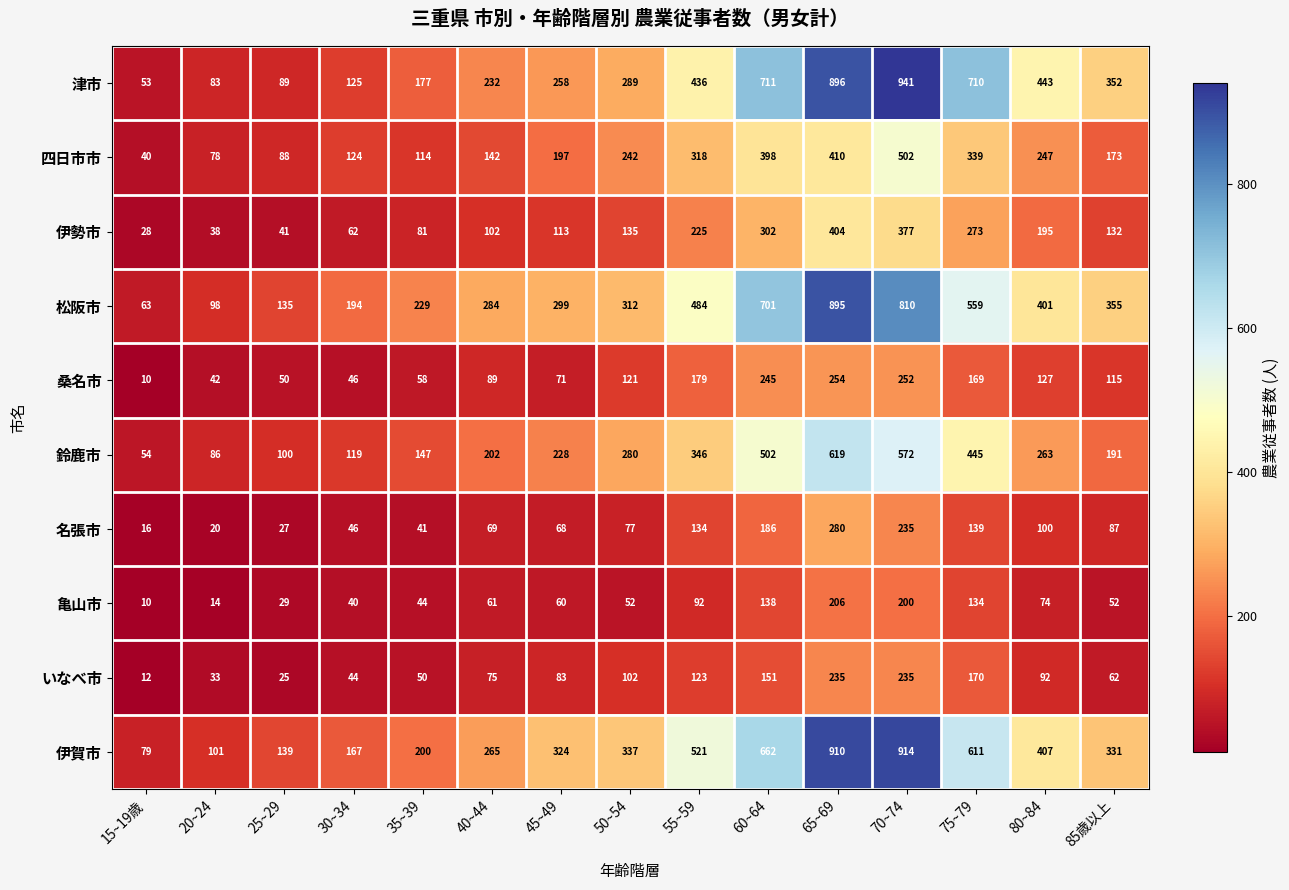

Rank the series by their maximum value, from lowest to highest.

亀山市, いなべ市, 桑名市, 名張市, 伊勢市, 四日市市, 鈴鹿市, 松阪市, 伊賀市, 津市